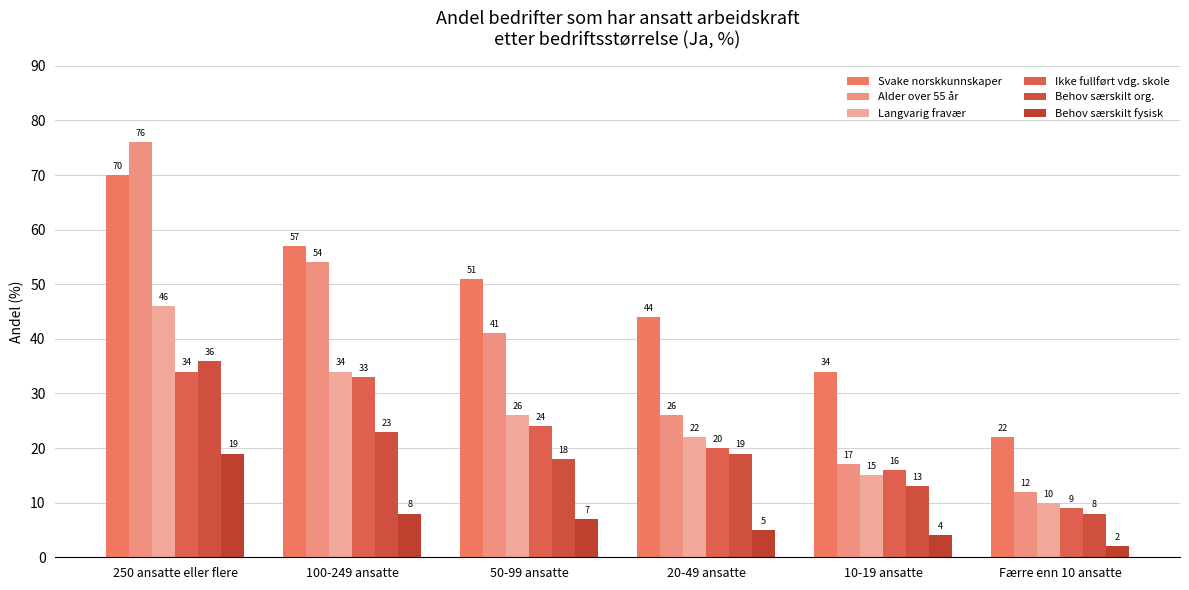

Reading left to right, transcribe all the data shown in this chart.

Svake norskkunnskaper: 250 ansatte eller flere=70	100-249 ansatte=57	50-99 ansatte=51	20-49 ansatte=44	10-19 ansatte=34	Færre enn 10 ansatte=22
Alder over 55 år: 250 ansatte eller flere=76	100-249 ansatte=54	50-99 ansatte=41	20-49 ansatte=26	10-19 ansatte=17	Færre enn 10 ansatte=12
Langvarig fravær: 250 ansatte eller flere=46	100-249 ansatte=34	50-99 ansatte=26	20-49 ansatte=22	10-19 ansatte=15	Færre enn 10 ansatte=10
Ikke fullført vdg. skole: 250 ansatte eller flere=34	100-249 ansatte=33	50-99 ansatte=24	20-49 ansatte=20	10-19 ansatte=16	Færre enn 10 ansatte=9
Behov særskilt org.: 250 ansatte eller flere=36	100-249 ansatte=23	50-99 ansatte=18	20-49 ansatte=19	10-19 ansatte=13	Færre enn 10 ansatte=8
Behov særskilt fysisk: 250 ansatte eller flere=19	100-249 ansatte=8	50-99 ansatte=7	20-49 ansatte=5	10-19 ansatte=4	Færre enn 10 ansatte=2